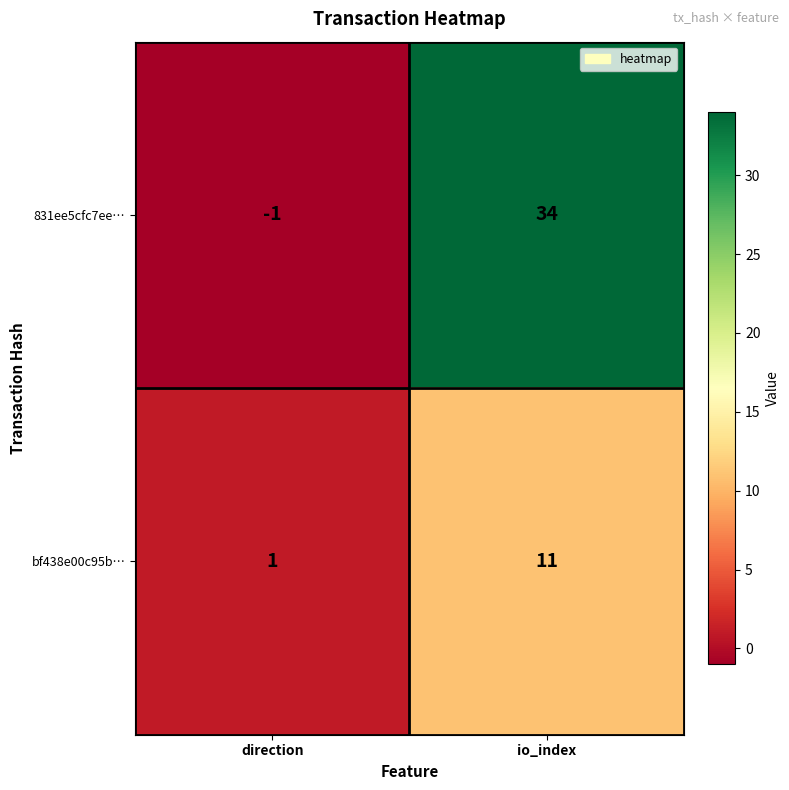

What is the difference between the maximum and minimum values in the bf438e00c95b… series?

10